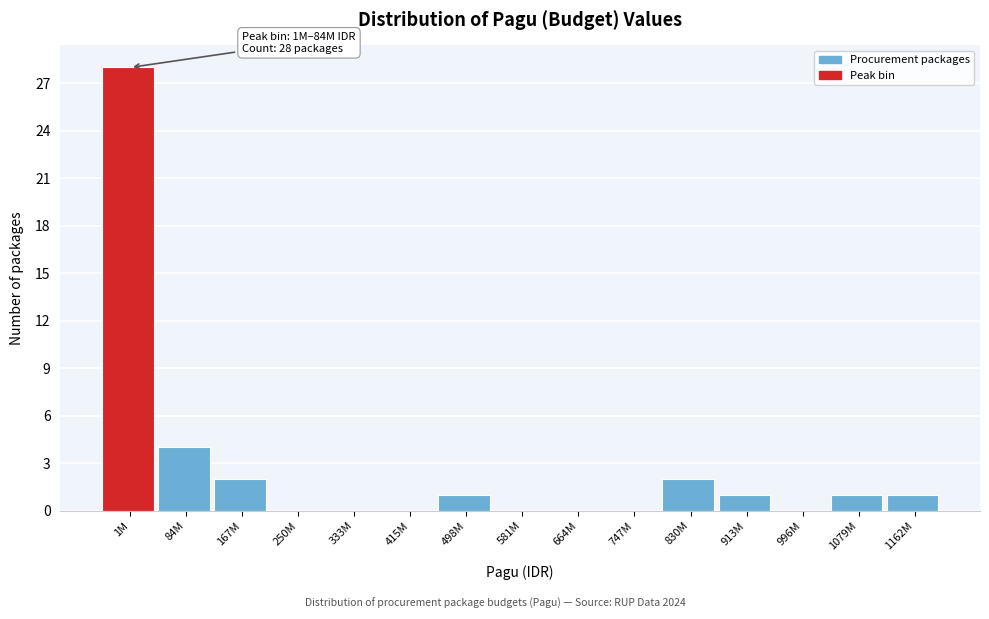

Reading left to right, what are all the values shown in this chart?

1M=28	84M=4	167M=2	250M=0	333M=0	415M=0	498M=1	581M=0	664M=0	747M=0	830M=2	913M=1	996M=0	1079M=1	1162M=1